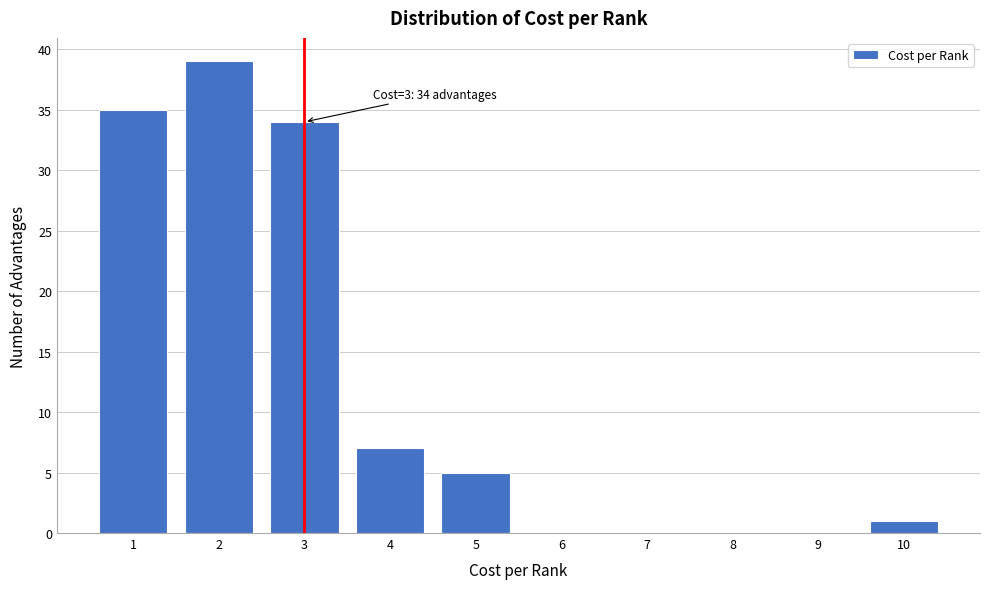

Which range on the x-axis has the tallest bar?

1.5 to 2.5